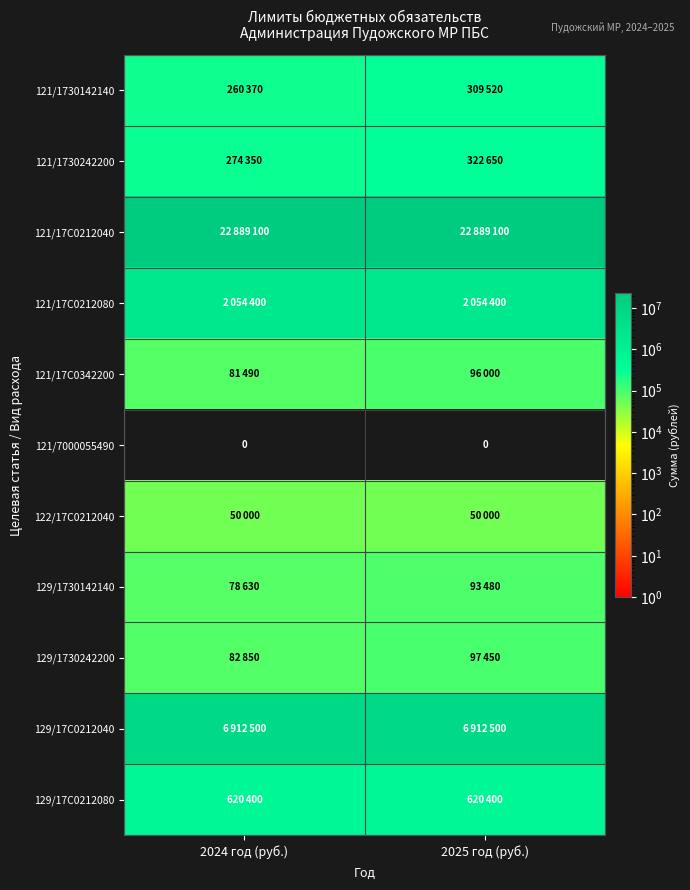

The 121/7000055490 series shows 0 at 2024 год (руб.). True or false?

True